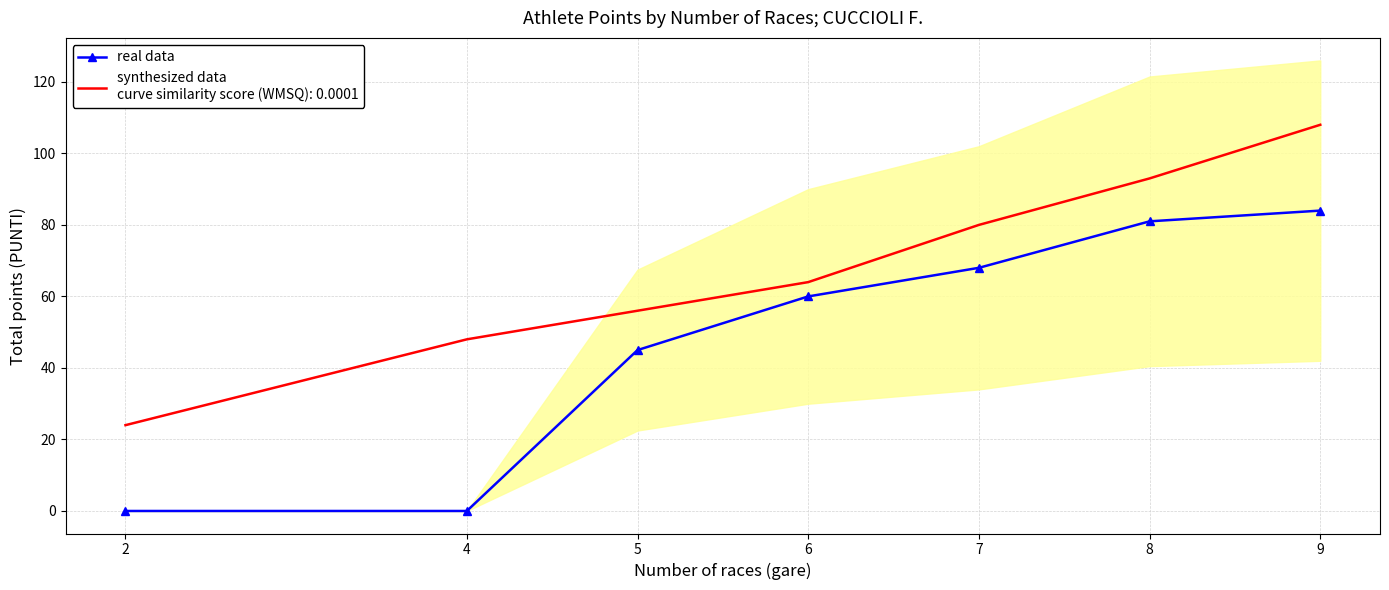

Approximately how many times larger is the value at 9 compared to 8?

1.0